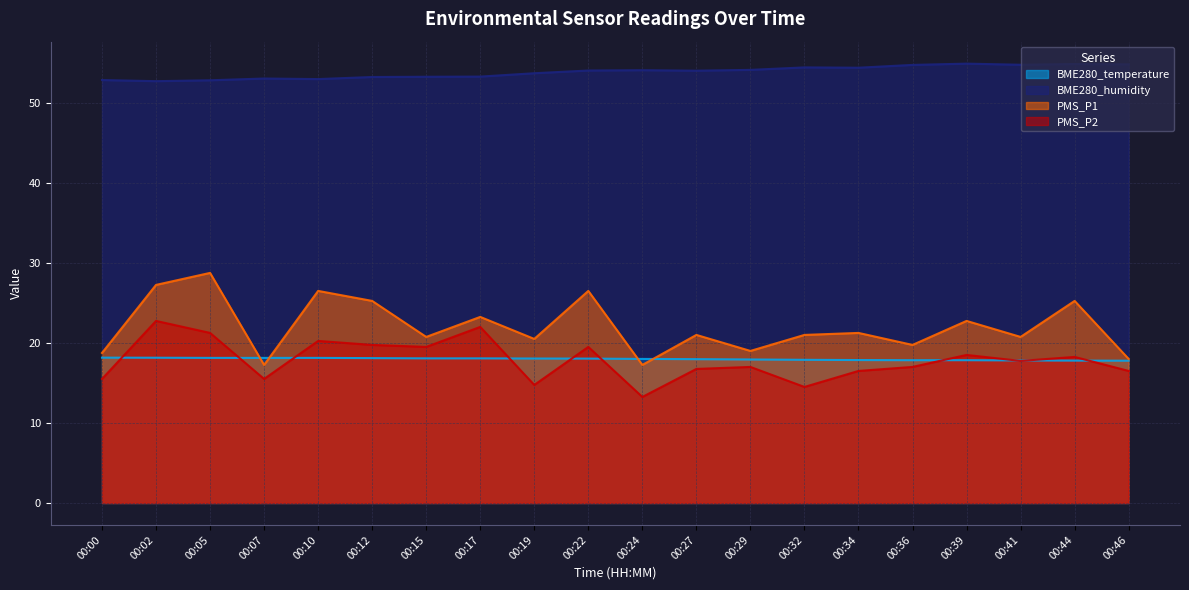

Which series has the largest range (max minus min)?

PMS_P1